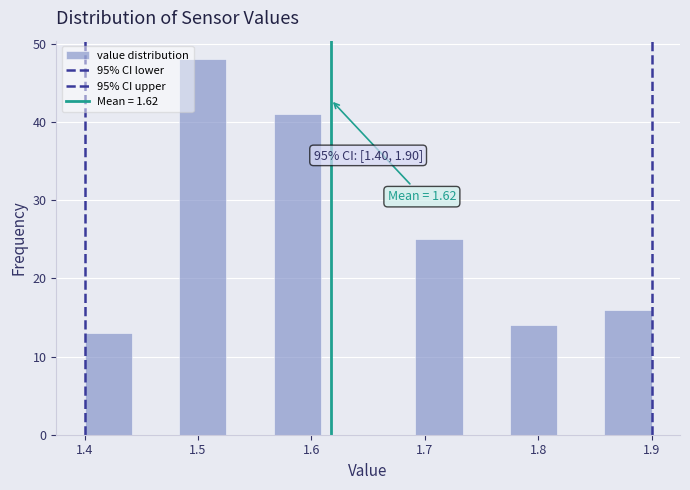

Over which range of the x-axis is the bar tallest?

1.48 to 1.53